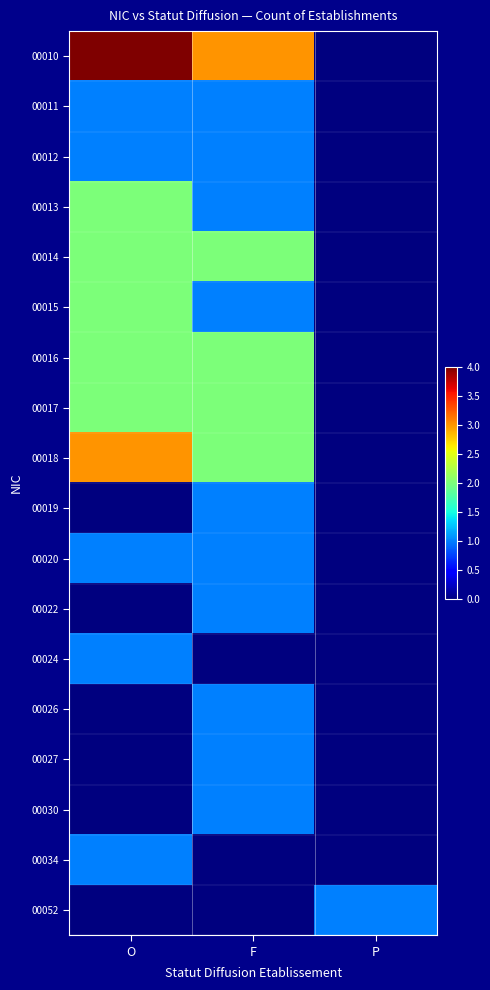

Which series has the largest total across all categories?

00010